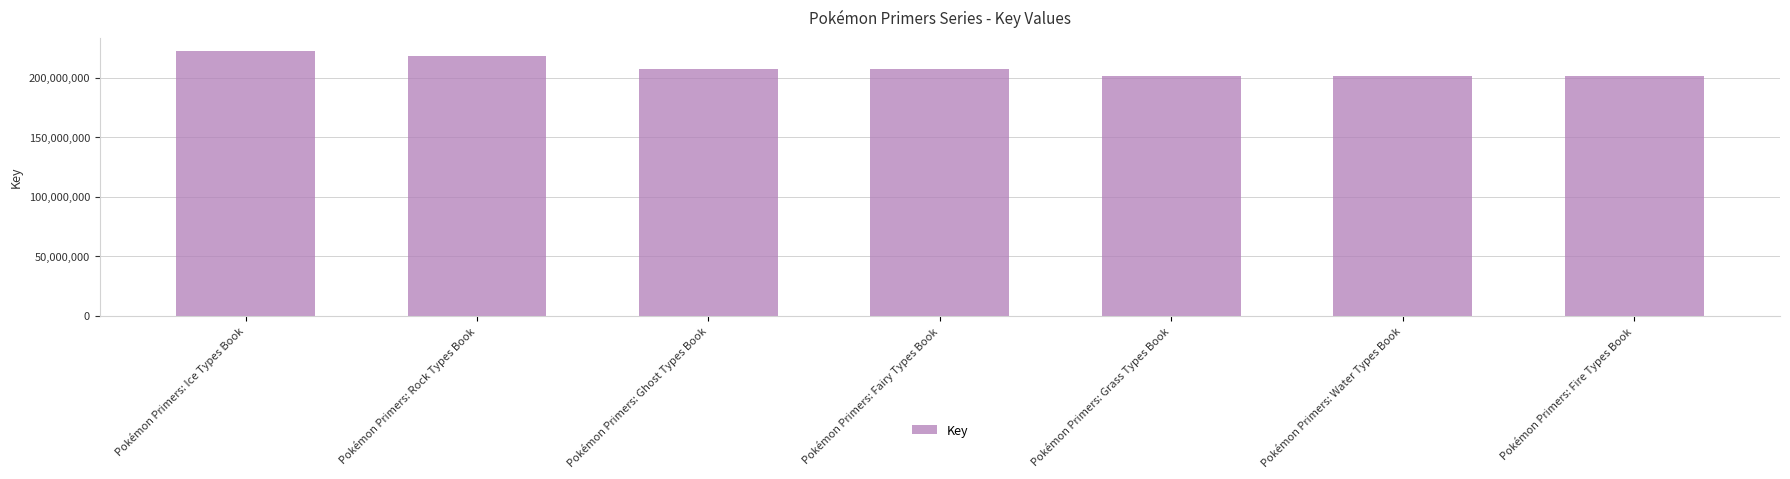

The chart shows a value of 62721140 at Pokémon Primers: Grass Types Book. True or false?

False